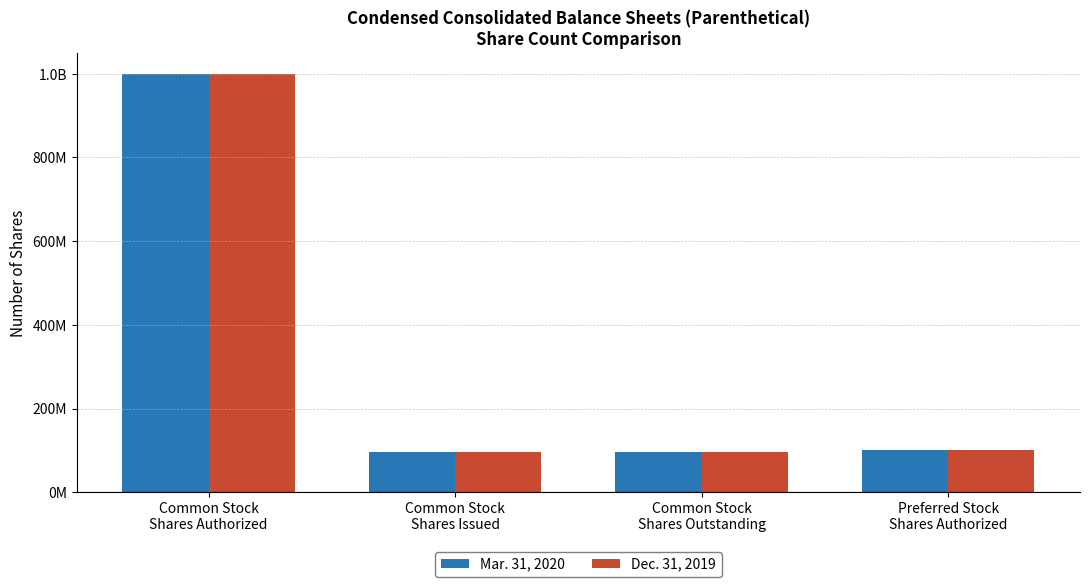

List the labels in order of Dec. 31, 2019 value, largest first.

Common Stock
Shares Authorized, Preferred Stock
Shares Authorized, Common Stock
Shares Issued, Common Stock
Shares Outstanding